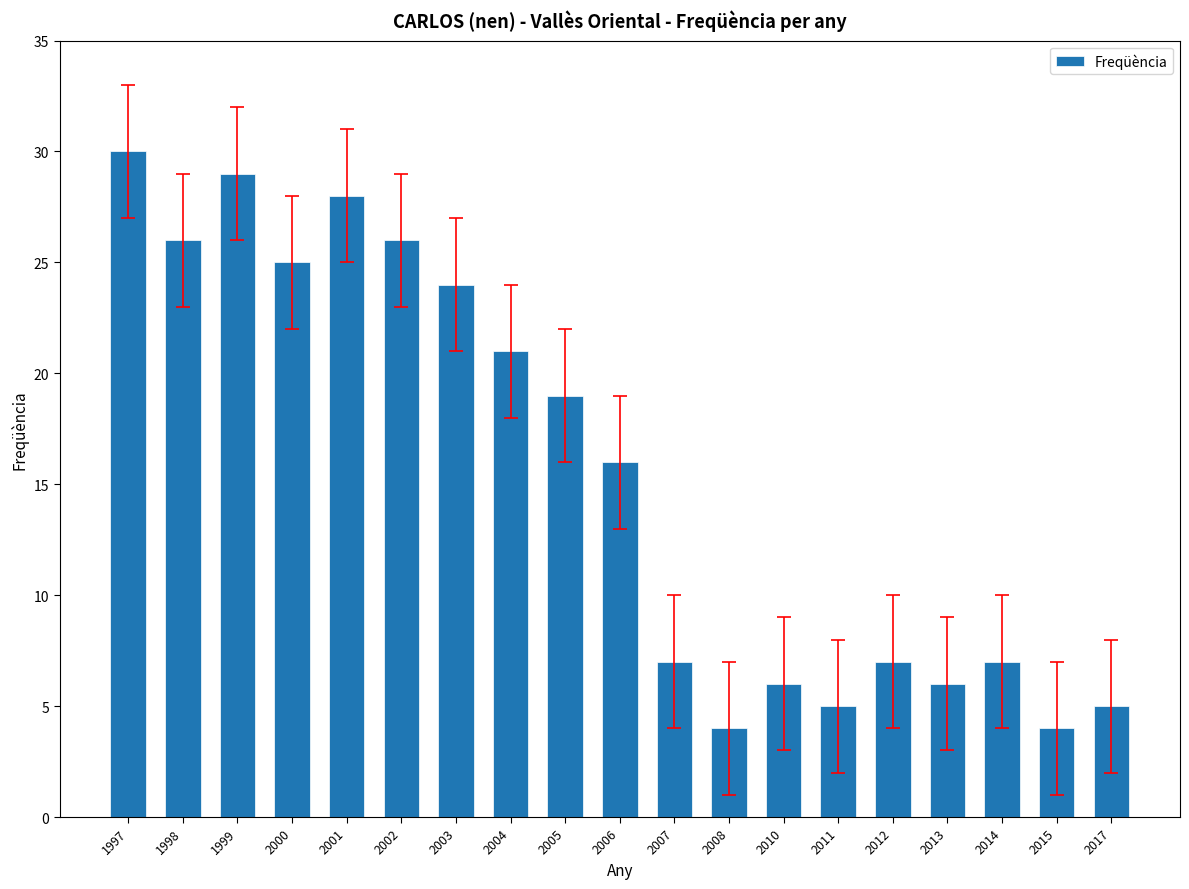

Is it true that the value at 2007 is 7?

True